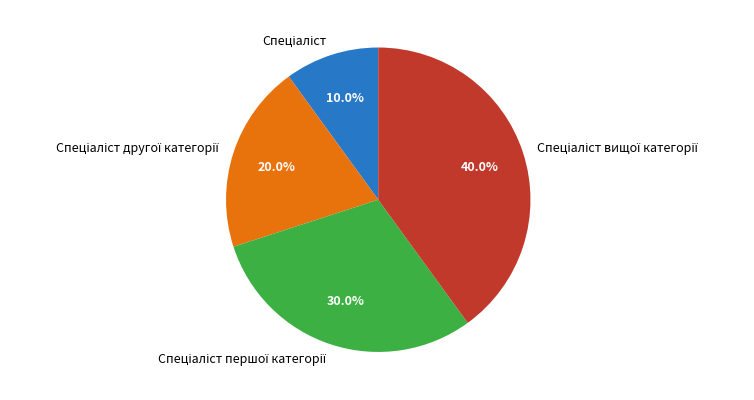

Is there any slice that represents more than half of the pie?

No